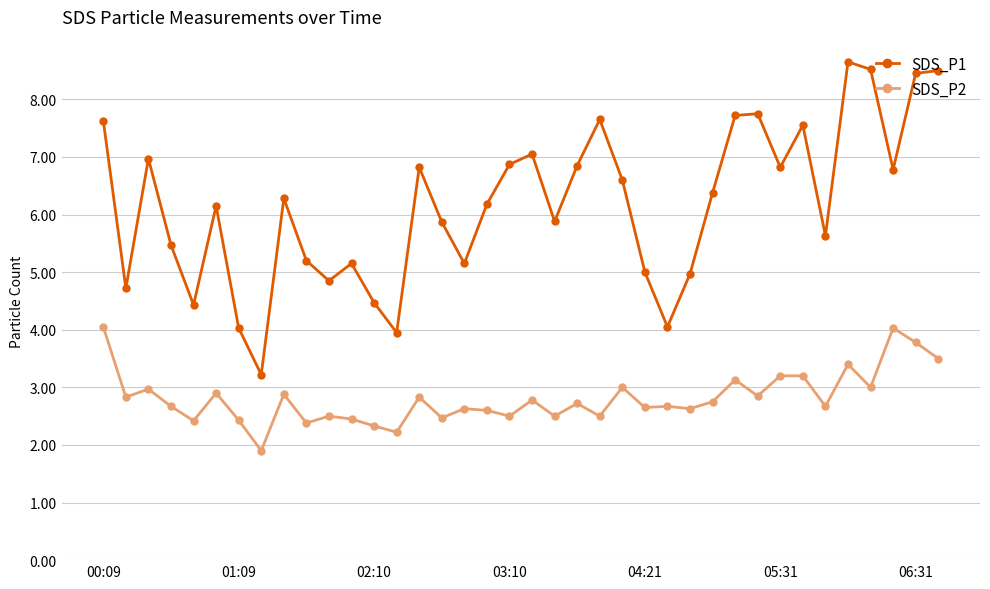

At how many categories does at least one series exceed 8?

4